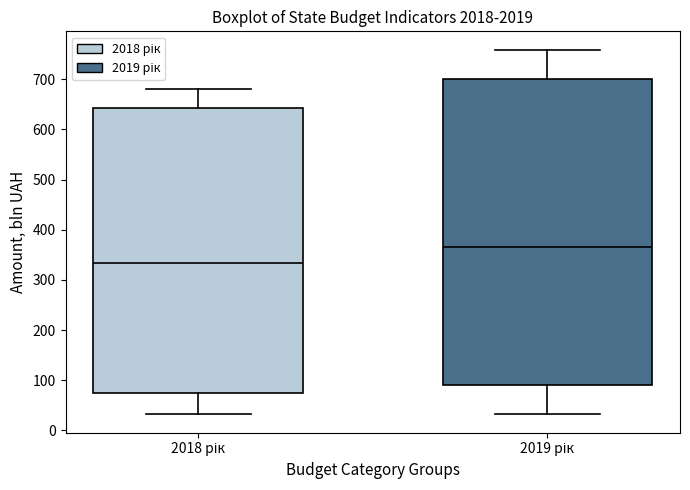

Which box has the highest median line?

2019 рік